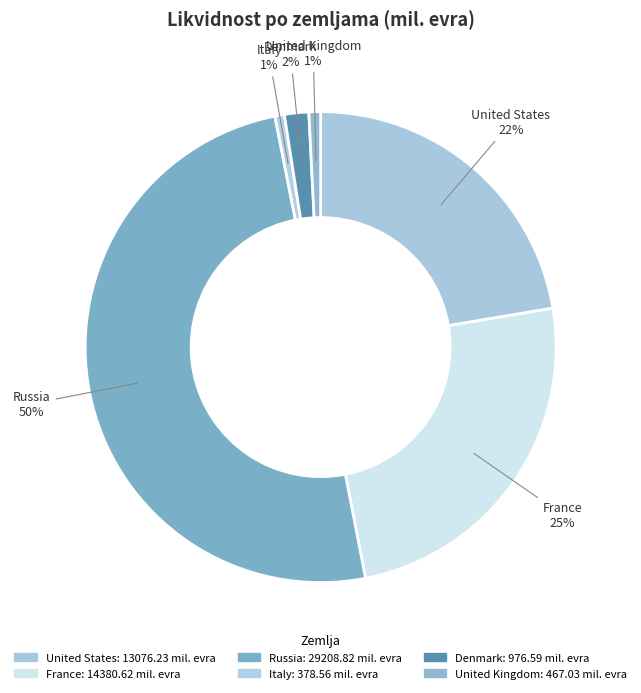

How many segments does this pie chart have?

6